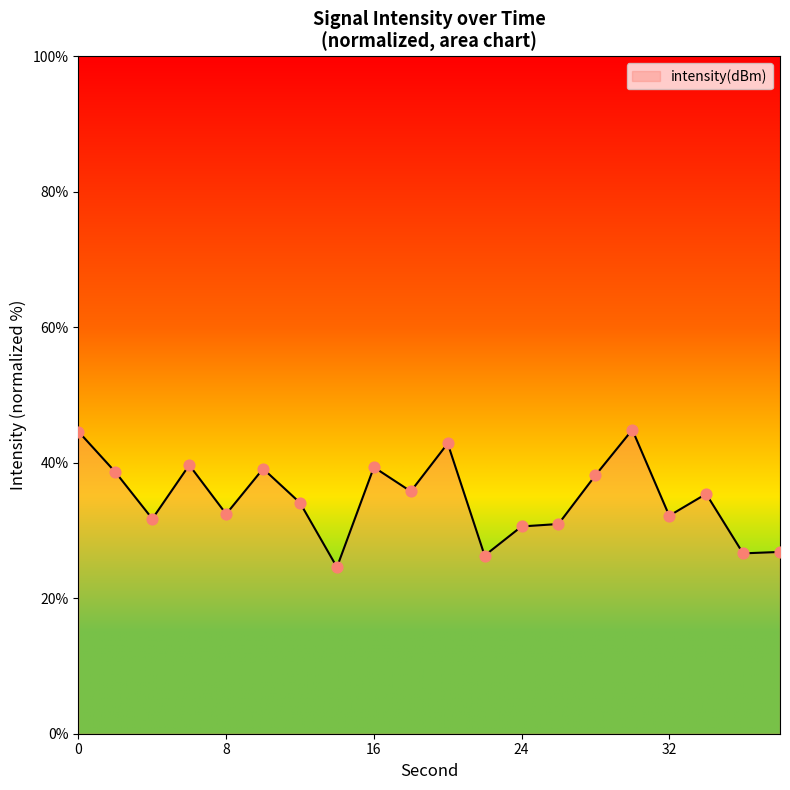

What is the greatest value displayed?

44.9